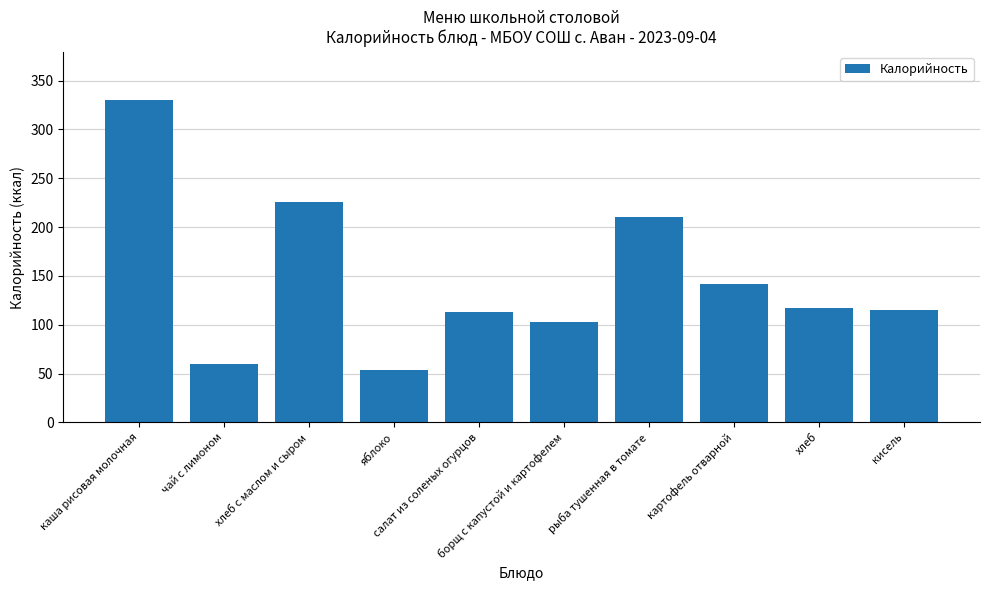

What is the minimum value shown in the chart?

54